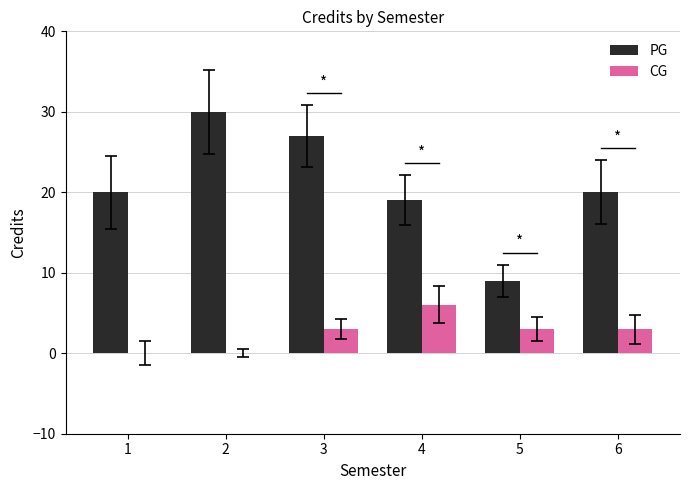

The PG series shows 9 at 5. True or false?

True